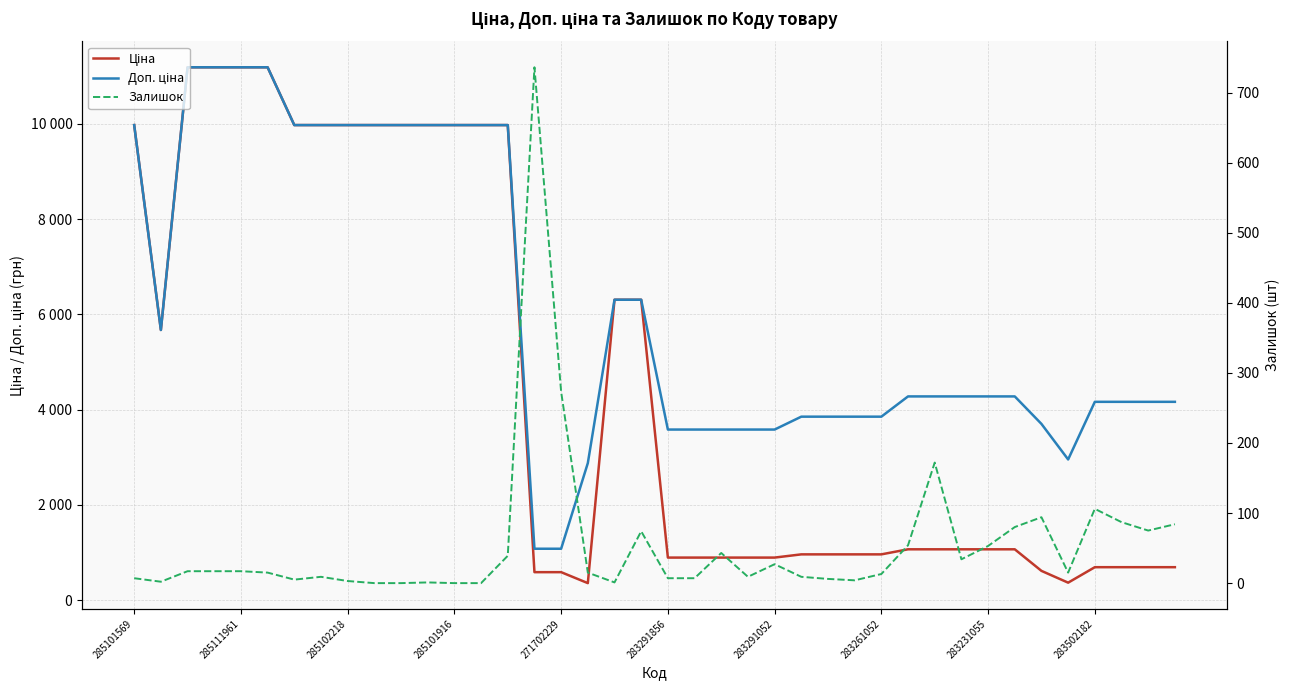

List the series in order of their peak value, highest first.

Ціна, Доп. ціна, Залишок